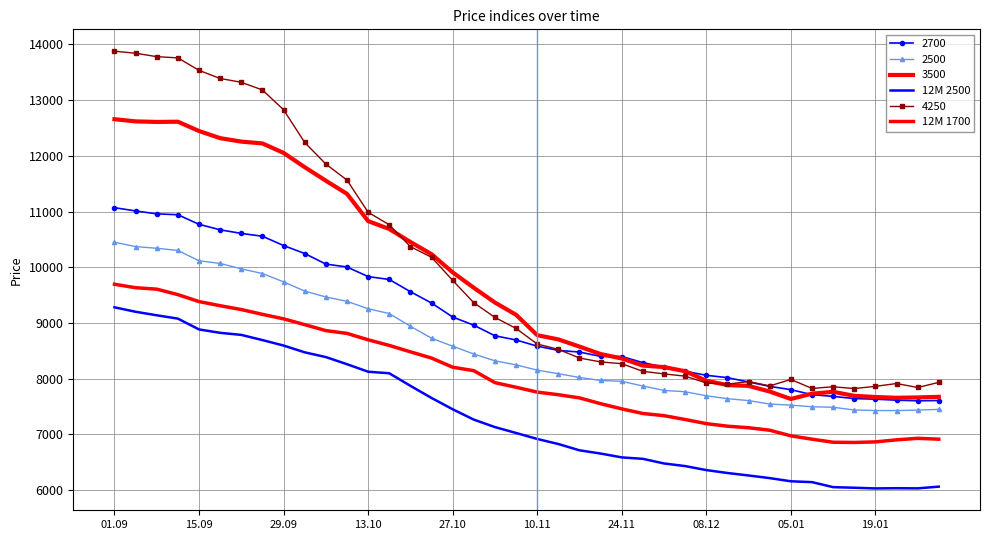

How many interior local valleys does the 12M 2500 series have?

2